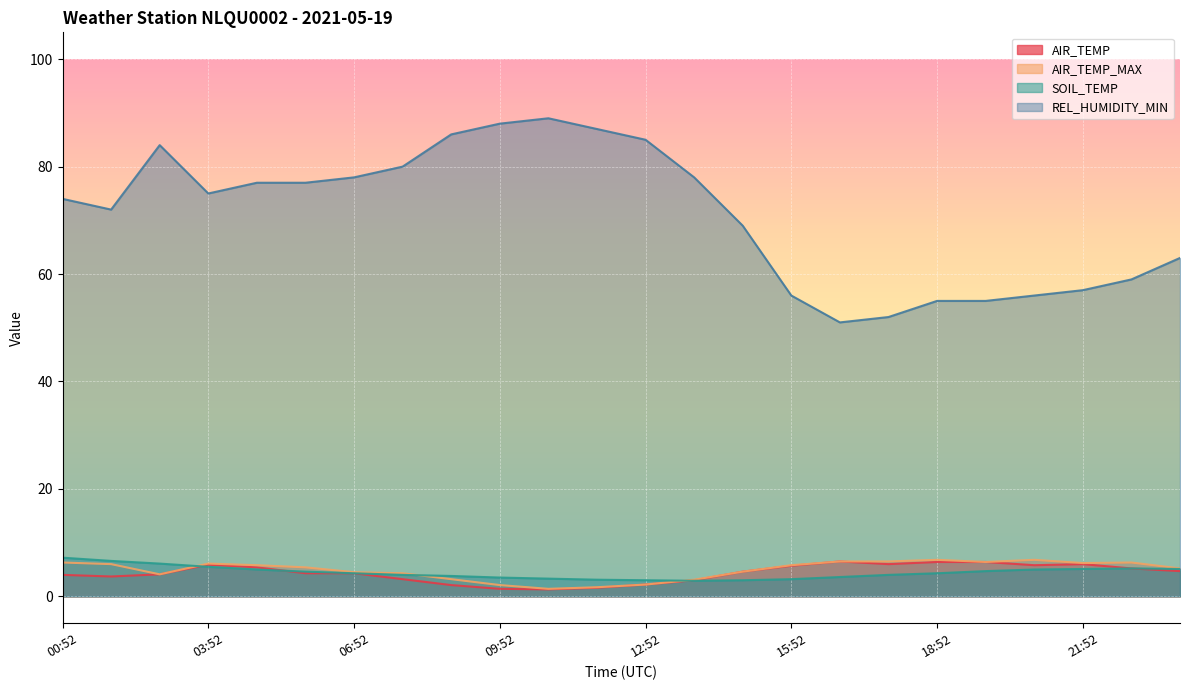

True or false: REL_HUMIDITY_MIN and AIR_TEMP cross at least once.

False